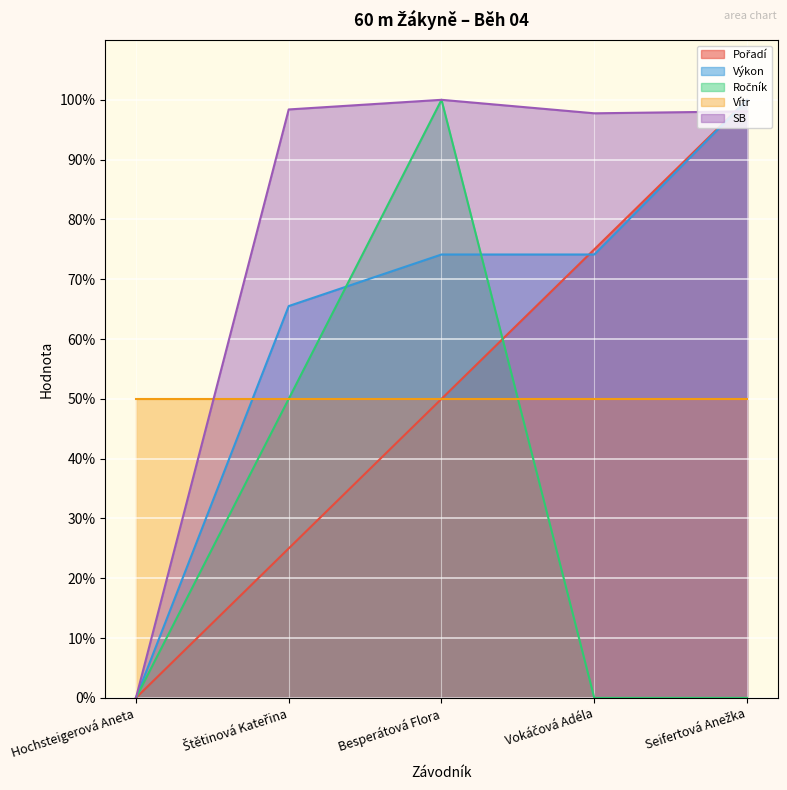

What is the maximum value shown in the chart?

100.0